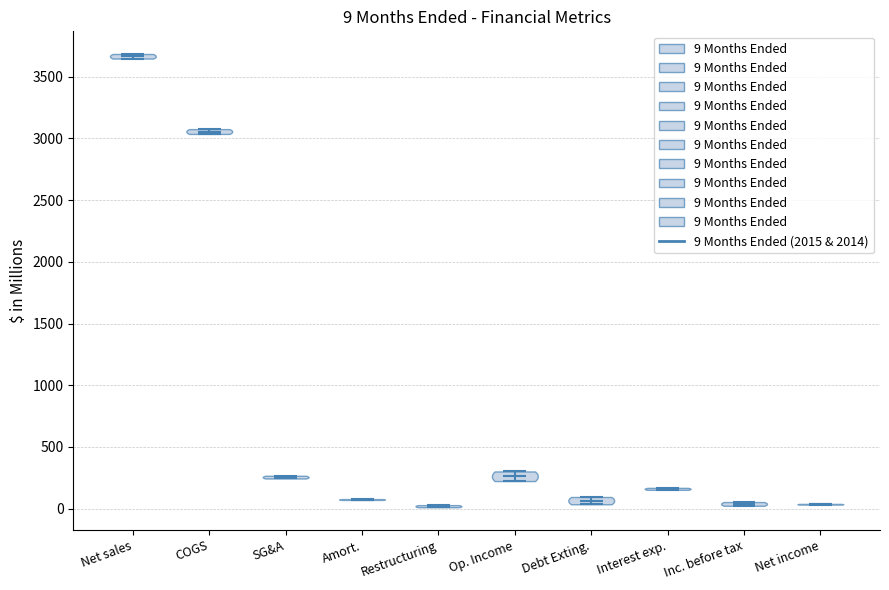

Which violin has the highest median line?

Net sales